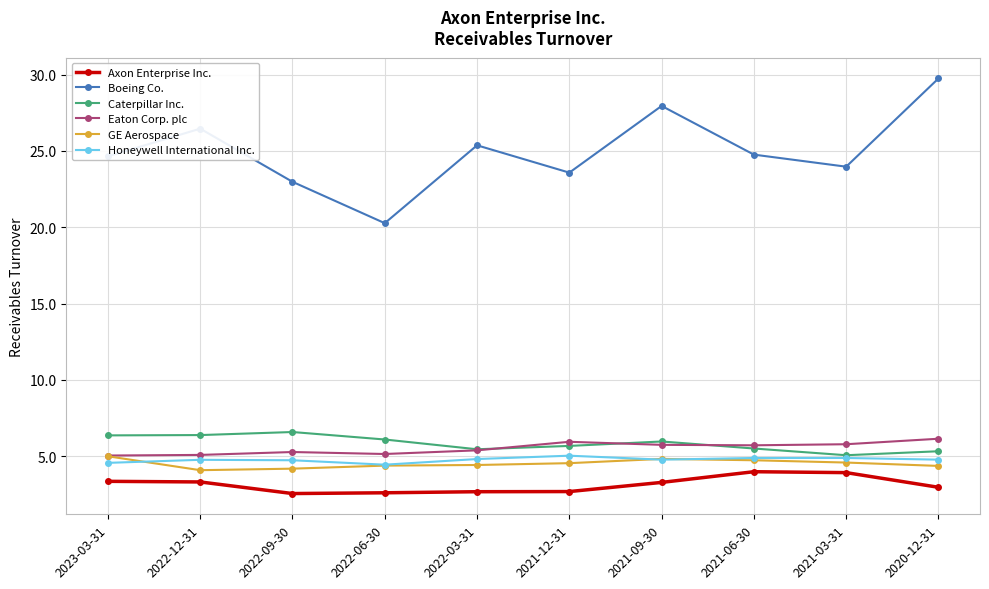

True or false: Caterpillar Inc. has more than 1 interior local peaks.

True